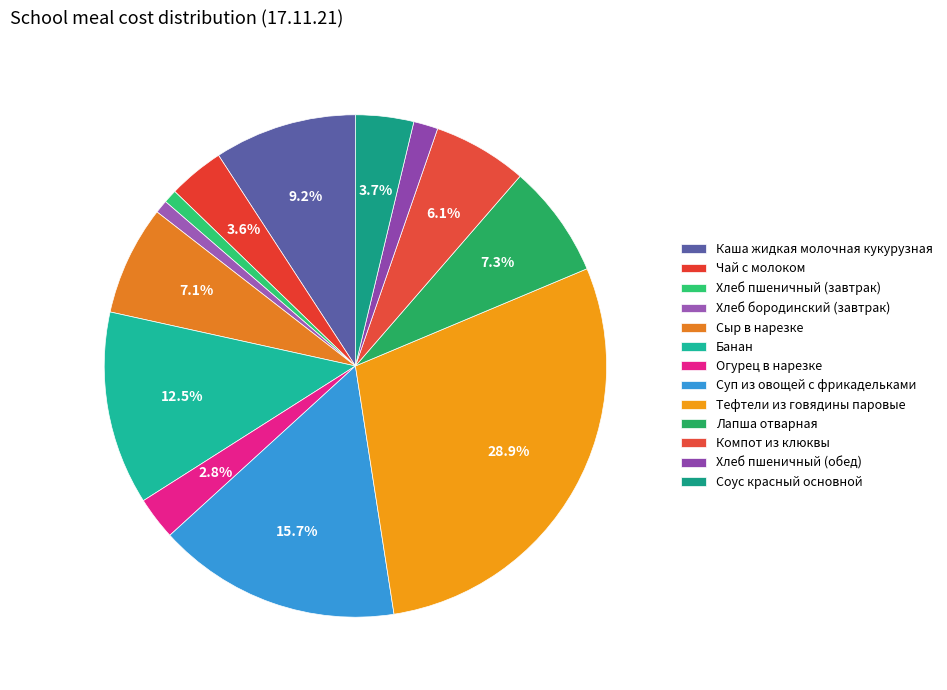

How many slices are in this pie chart?

13